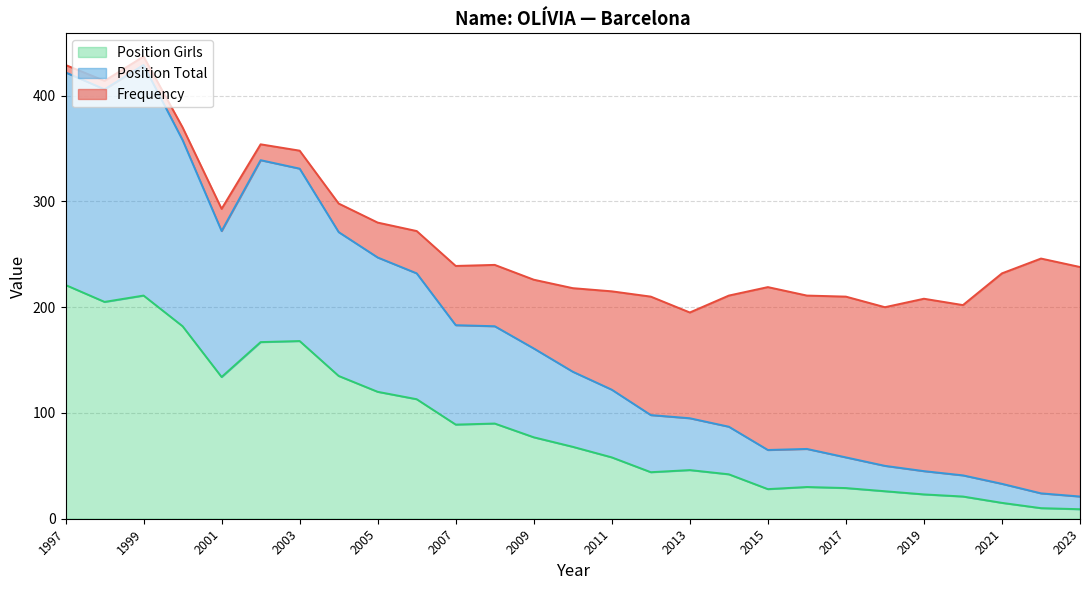

True or false: Position Girls and Position Total intersect in this chart.

False